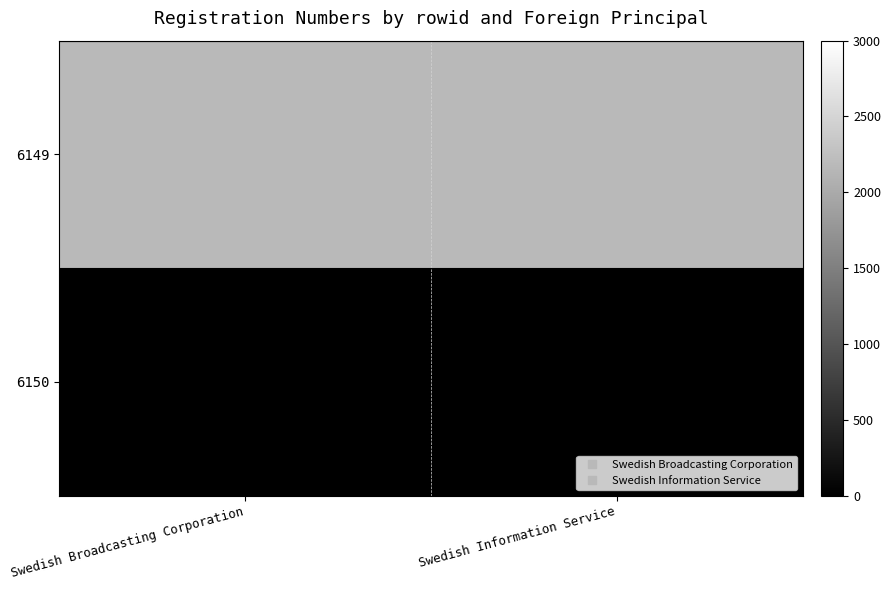

At Swedish Broadcasting Corporation, list the series in order from largest to smallest.

6149, 6150